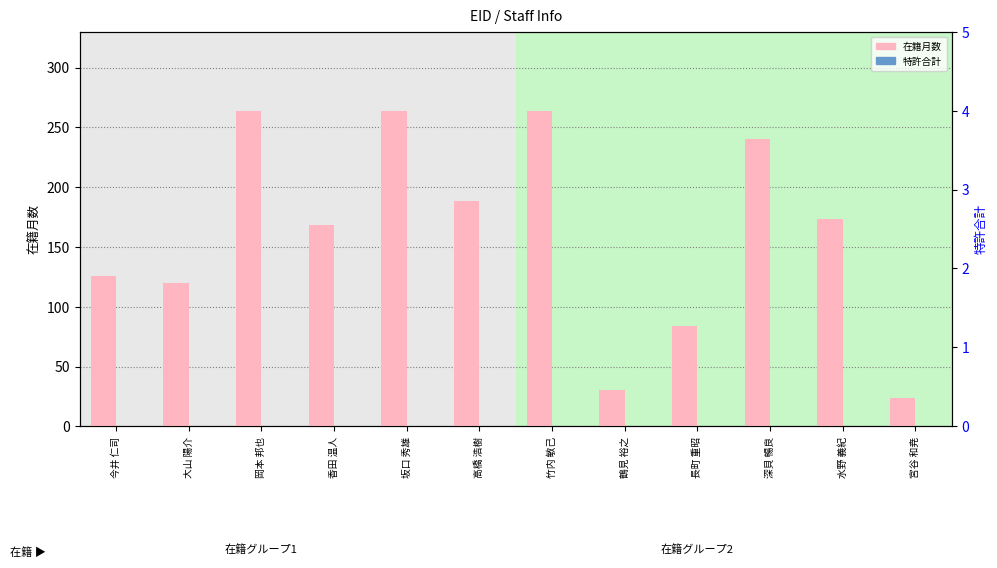

At which label does 特許合計 reach its minimum?

今井 仁司